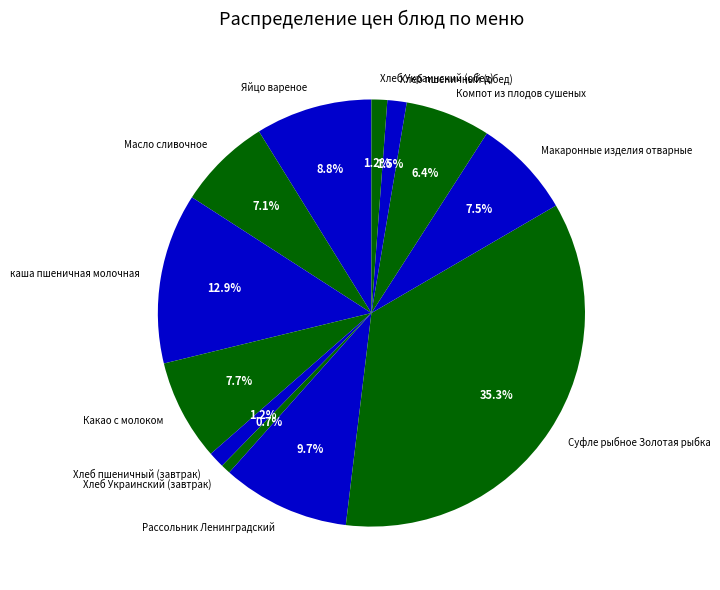

To the nearest percent, what is the average slice percentage?

8%